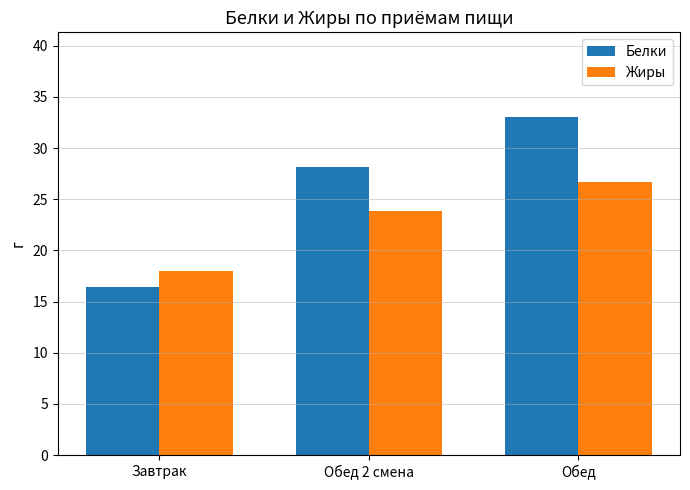

Which label corresponds to the smallest value in the chart?

Завтрак